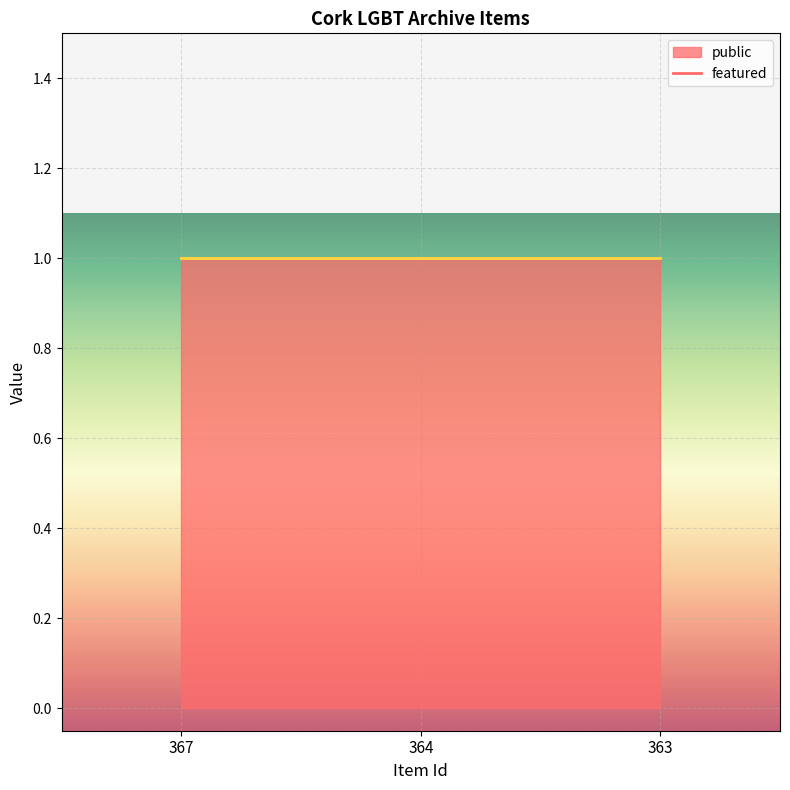

What is the maximum value shown in the chart?

1